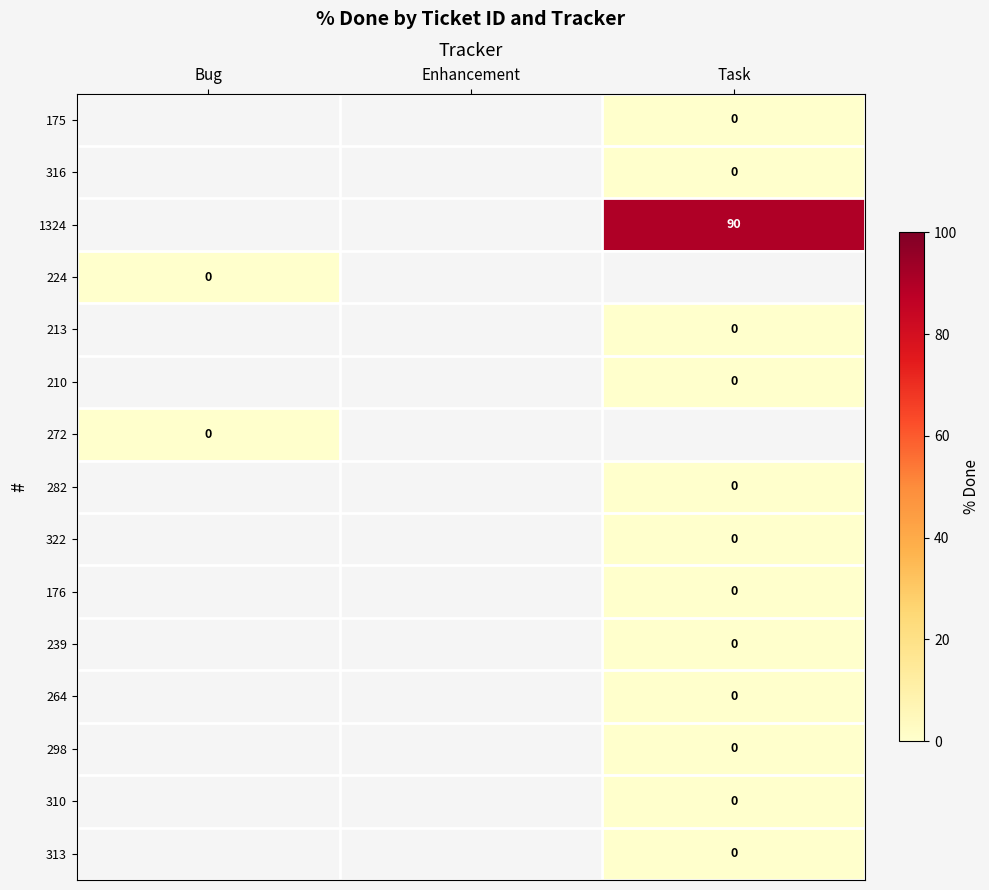

At Task, list the series in order from largest to smallest.

1324, 175, 316, 224, 213, 210, 272, 282, 322, 176, 239, 264, 298, 310, 313